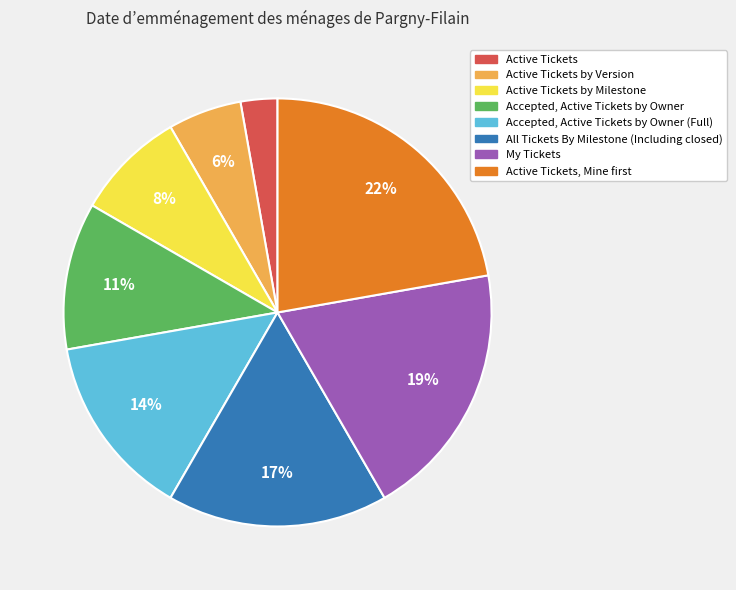

To the nearest percent, what is the difference between the largest and smallest slice percentages?

19%